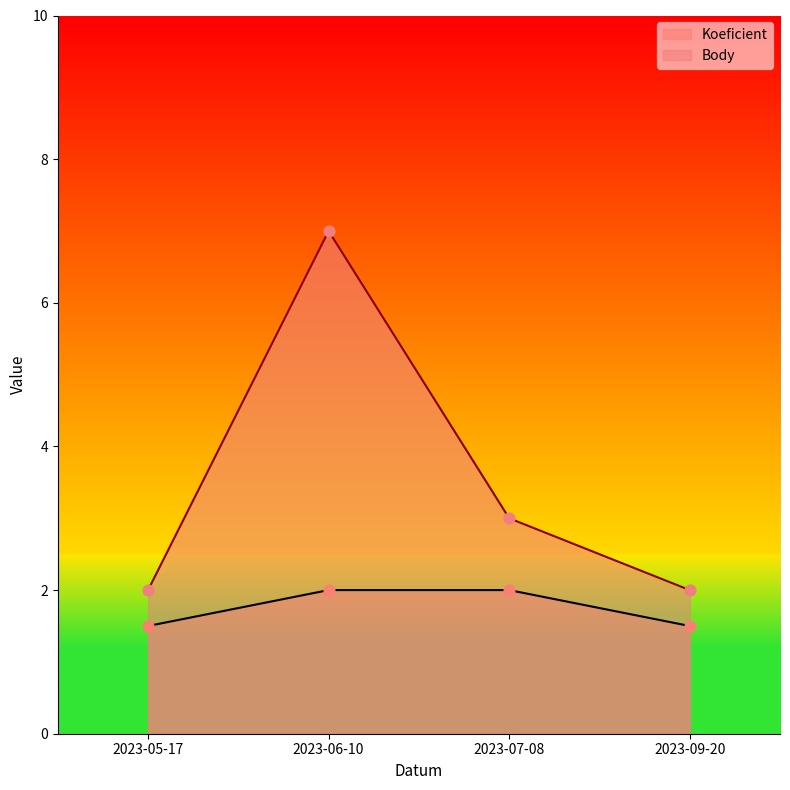

At how many categories does at least one series exceed 6?

1